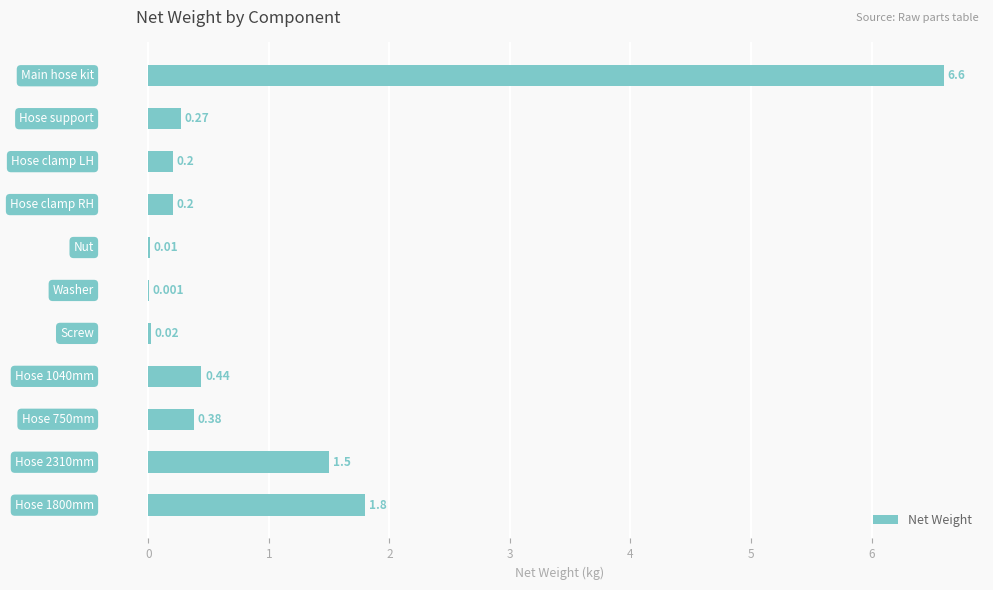

Are the bars grouped side by side (vs. stacked)?

No